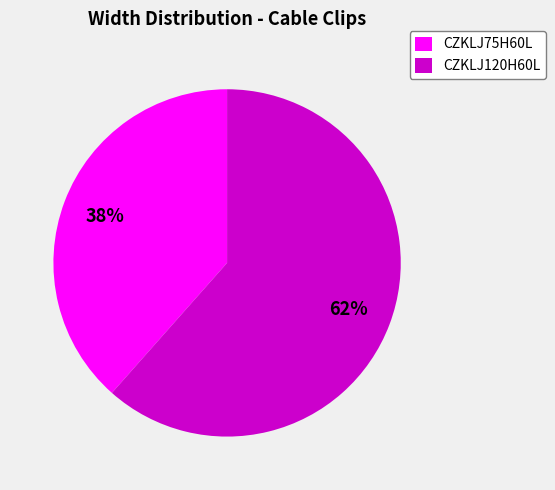

Is the sum of CZKLJ75H60L and CZKLJ120H60L greater than half?

Yes